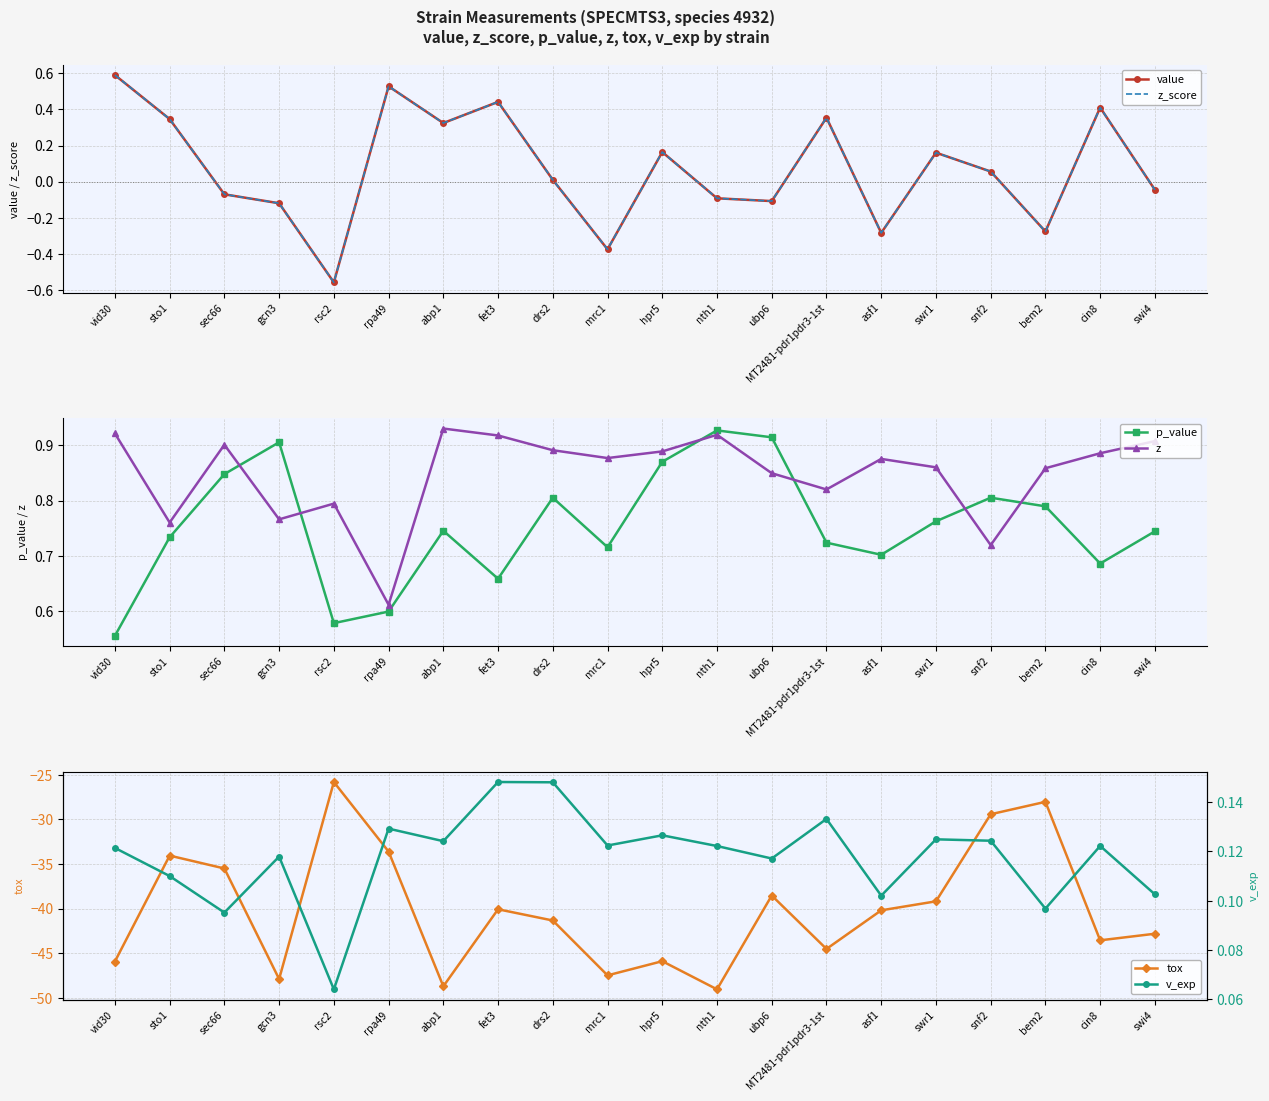

The value of tox at gcn3 is -47.9. True or false?

True